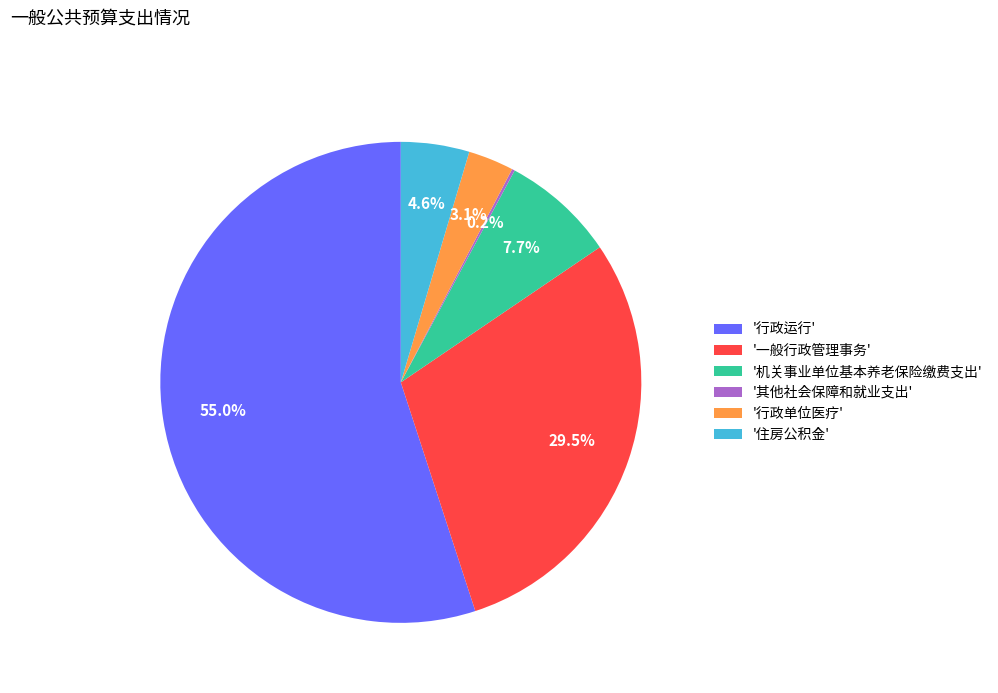

What percentage do '行政单位医疗' and '住房公积金' together represent?

7.7%